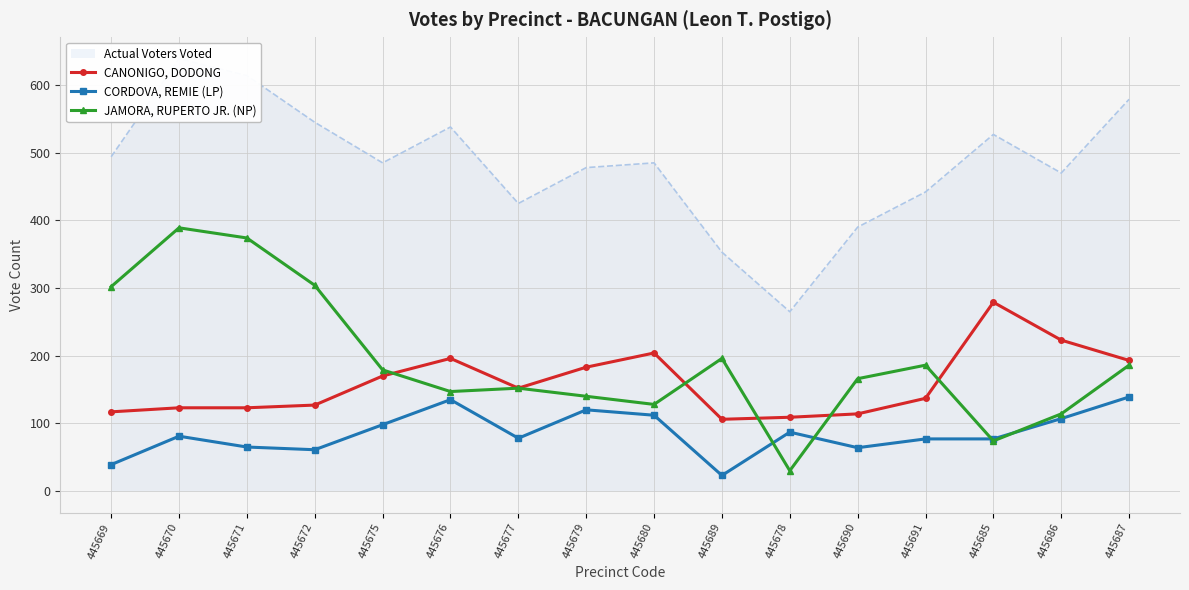

How many data points in JAMORA, RUPERTO JR. (NP) are less than 179?

8